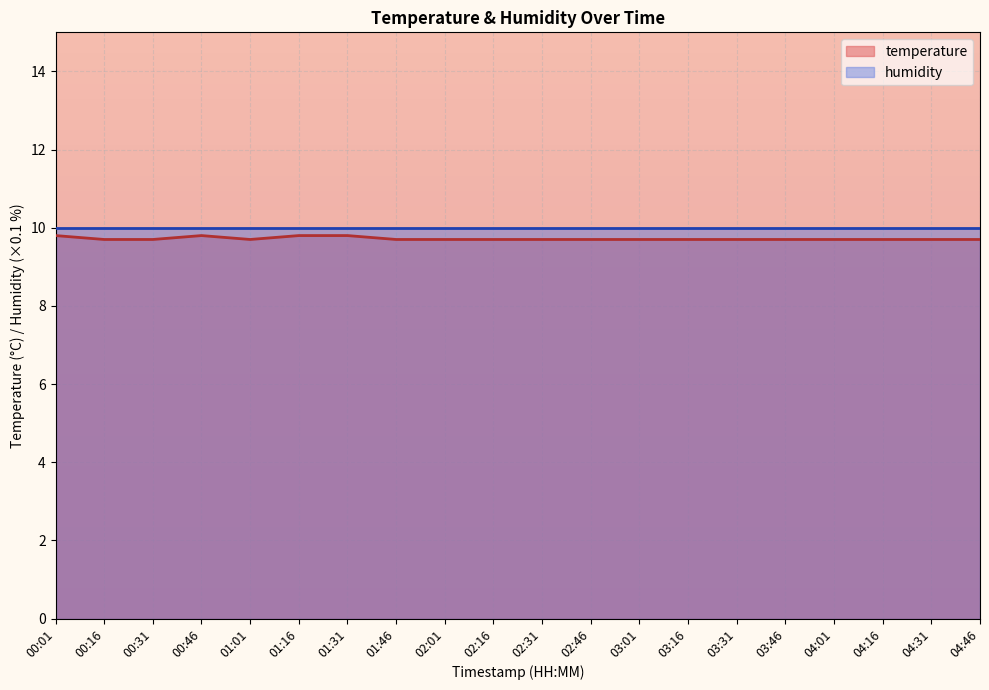

How many points are lower than both their immediate neighbors (excluding endpoints)?

1